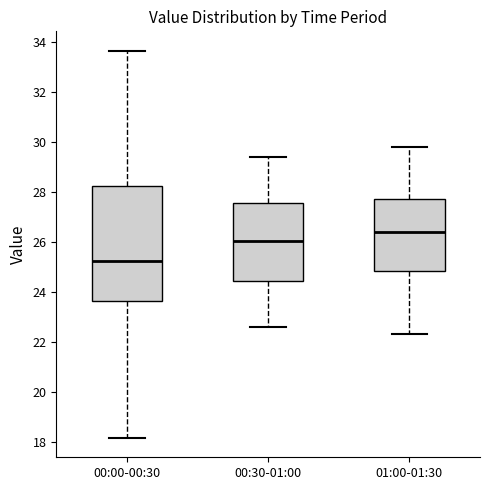

Which box has the lowest median line?

00:00-00:30